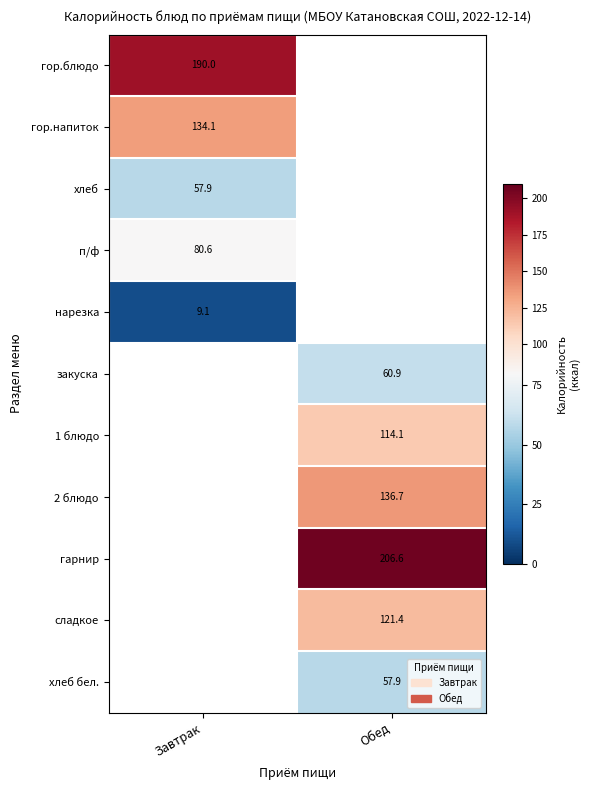

The 2 блюдо series shows 213.4 at Обед. True or false?

False